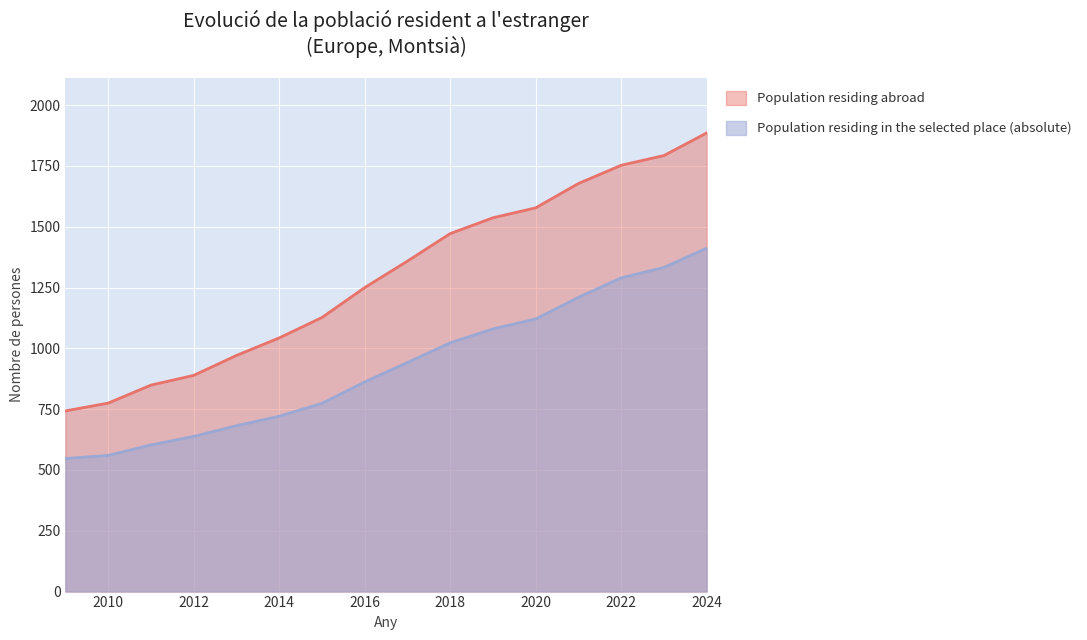

How many distinct data groups are displayed?

2